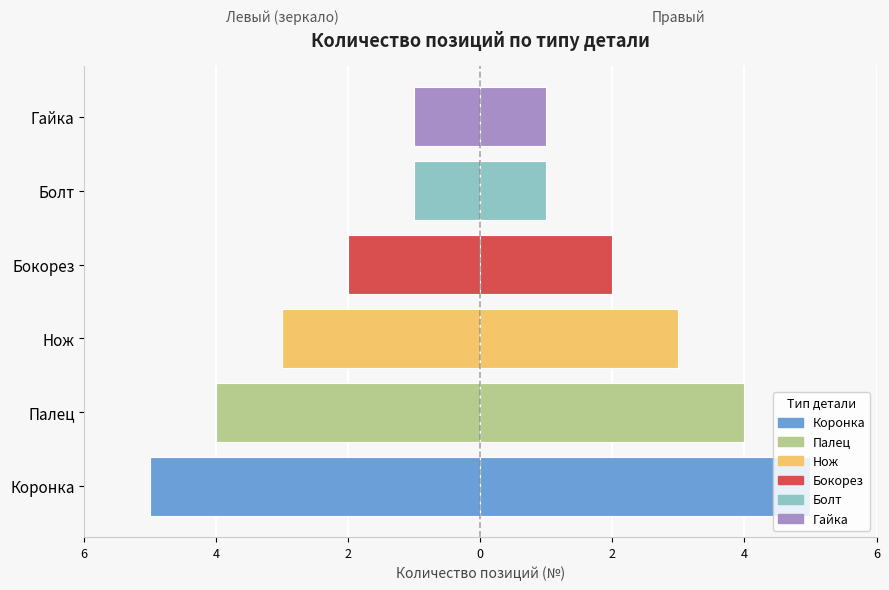

Which has a higher value, Нож or Палец?

Нож